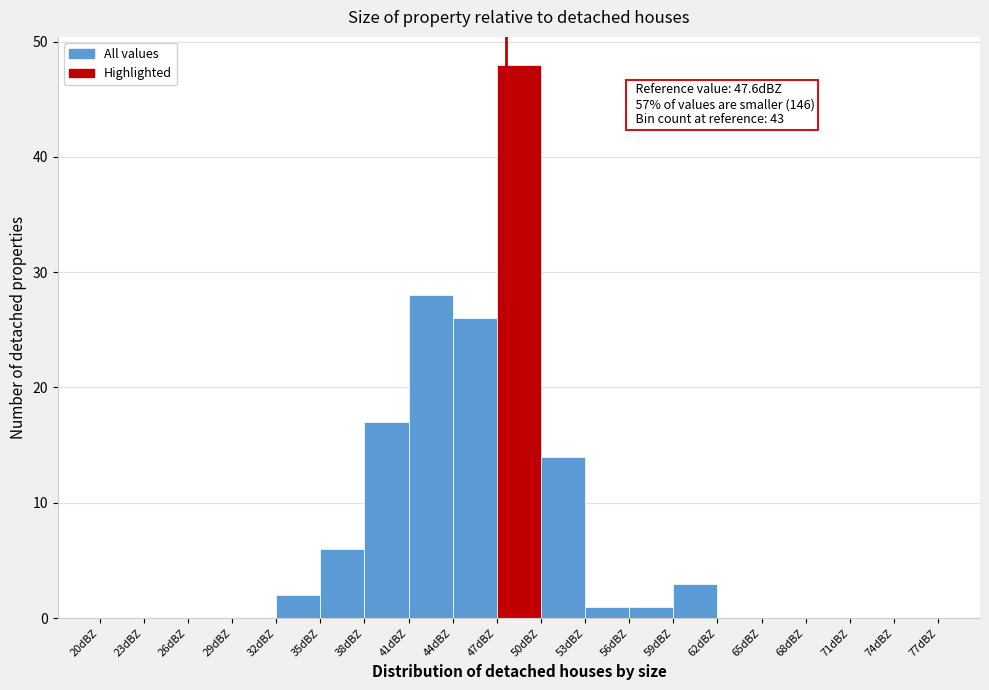

Which range on the x-axis has the tallest bar?

47 to 50